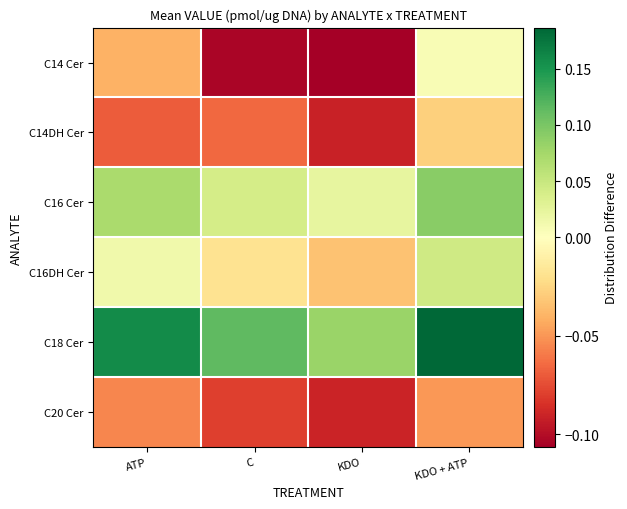

List the series in order of their peak value, lowest first.

C20 Cer, C14DH Cer, C14 Cer, C16DH Cer, C16 Cer, C18 Cer